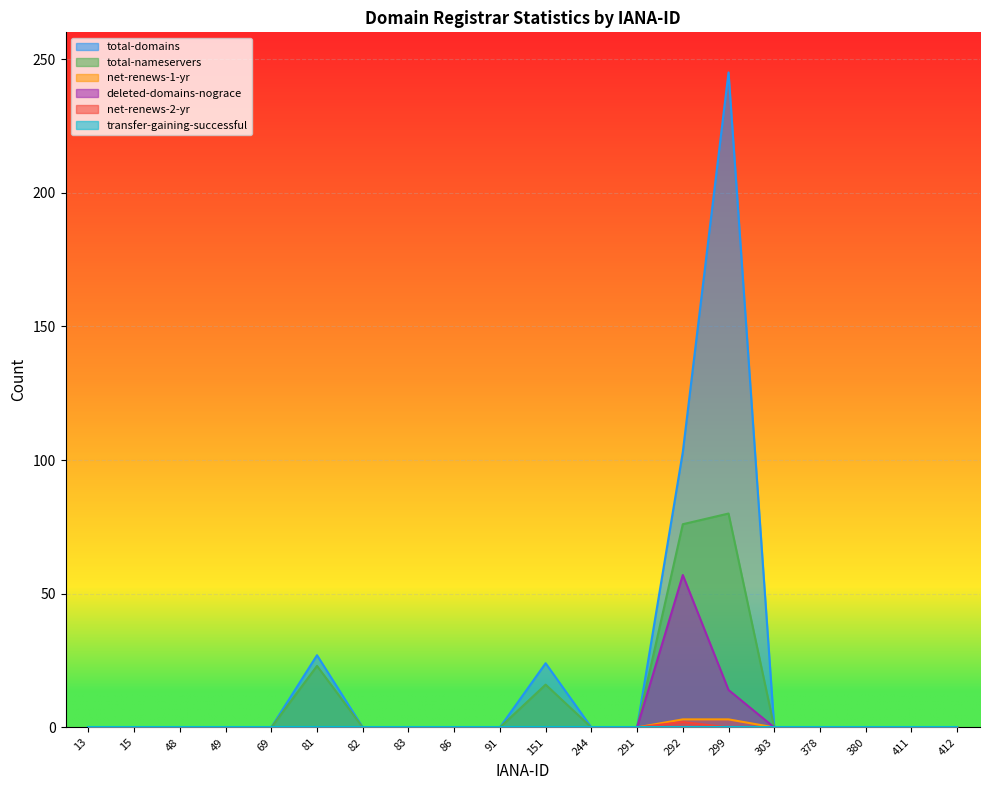

At which label is total-domains closest to 122?

292